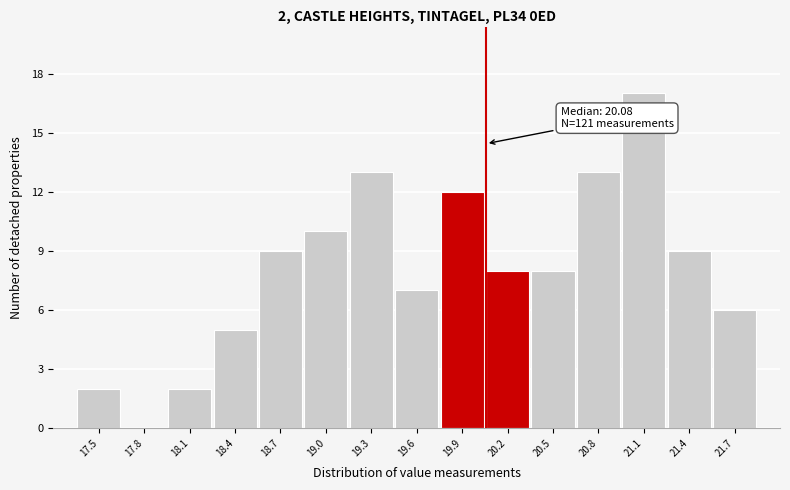

Over which range of the x-axis is the bar tallest?

21.00 to 21.30